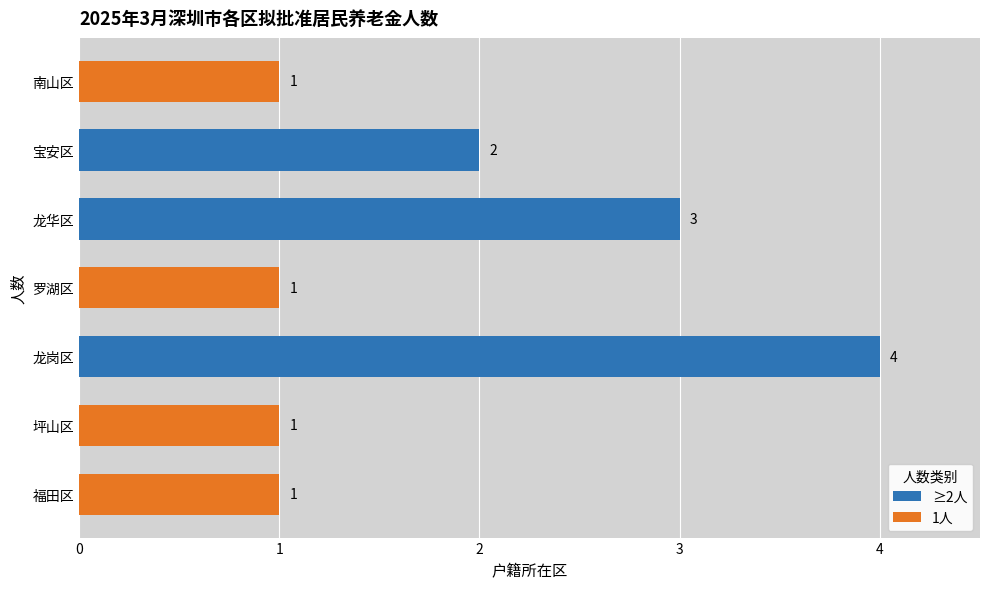

Rank the series by their average value, from highest to lowest.

≥2人, 1人